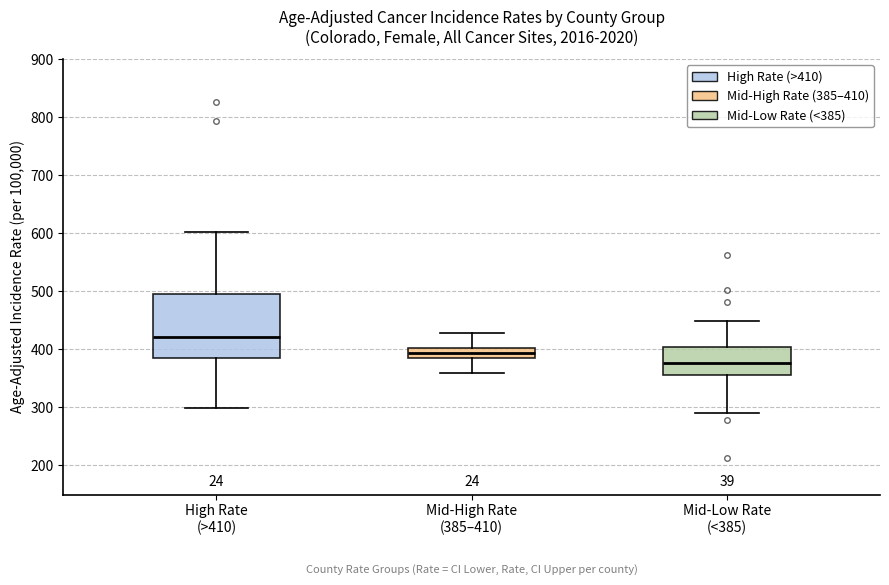

Reading left to right, transcribe this box plot: for each box, give where its median line is, the range the box spans, and where its two whiskers end, as read against the y-axis. The values are not printed on the chart, so give them approximately, as read against the axis.

High Rate (>410): median 420, box 380 to 500, whiskers 300 to 600
Mid-High Rate (385–410): median 390, box 380 to 400, whiskers 360 to 430
Mid-Low Rate (<385): median 380, box 360 to 400, whiskers 290 to 450